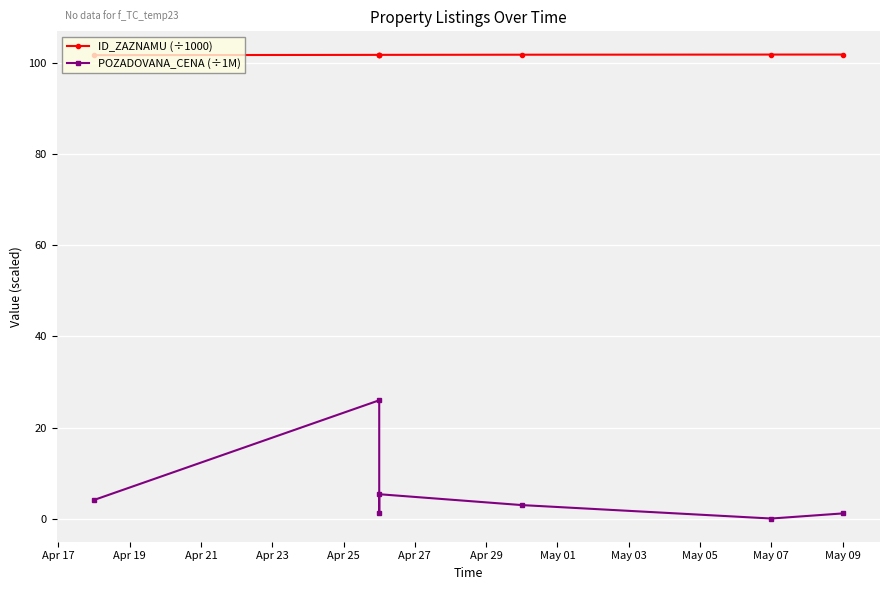

Rank the series by their maximum value, from highest to lowest.

ID_ZAZNAMU (÷1000), POZADOVANA_CENA (÷1M)